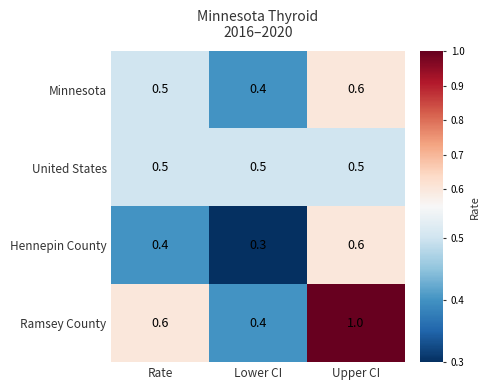

Read the Ramsey County value at Upper CI.

1.0